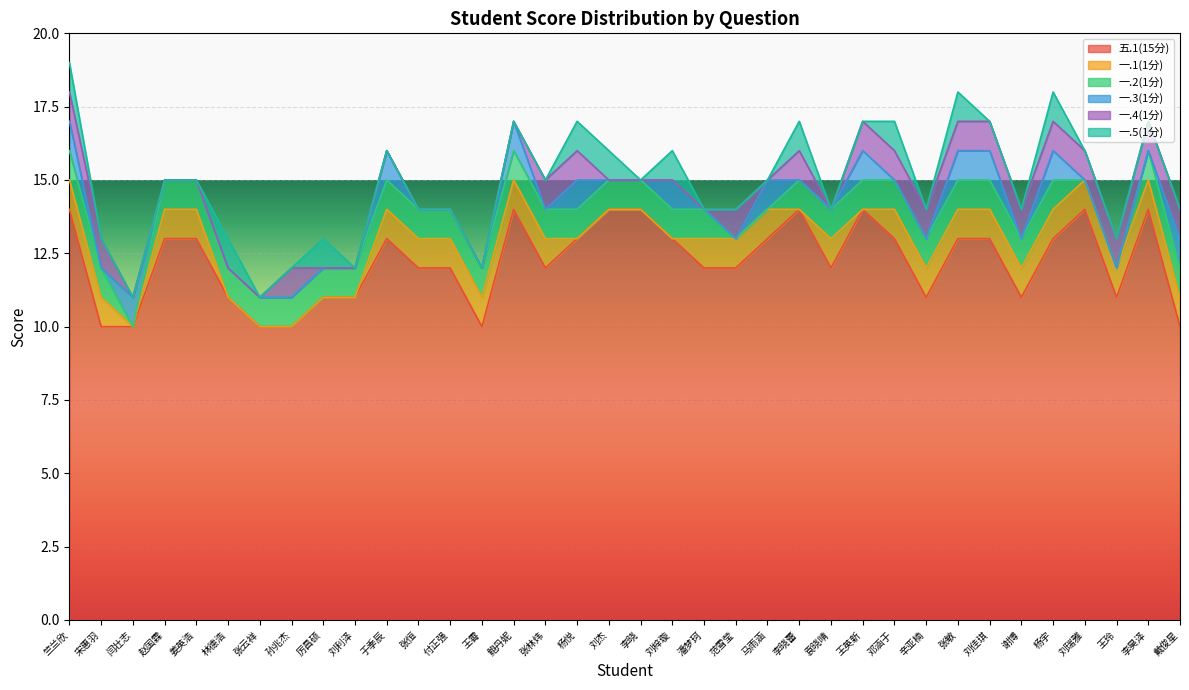

At which label does 一.5(1分) reach its peak?

竺兰欣